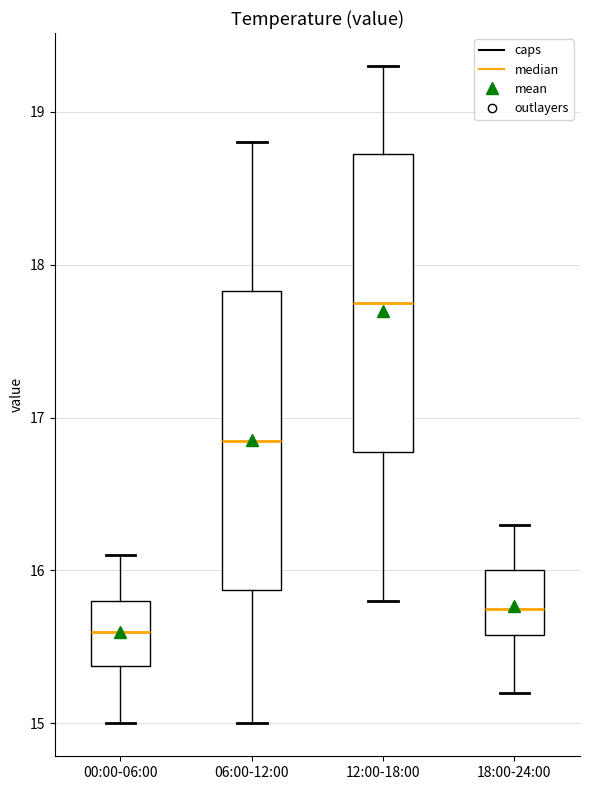

Where does the median line of the box for 00:00-06:00 sit on the y-axis? The values are not printed on the chart, so give them approximately, as read against the axis.

15.6